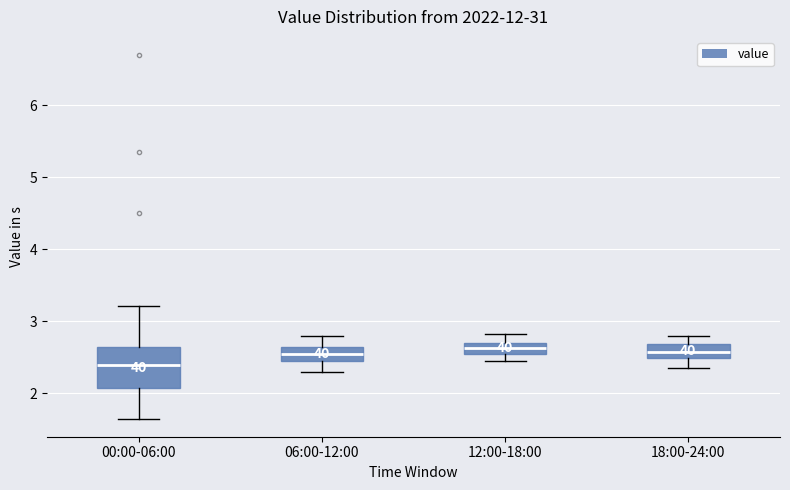

Where is the upper edge of the box for 18:00-24:00 on the y-axis? The values are not printed on the chart, so give them approximately, as read against the axis.

2.7